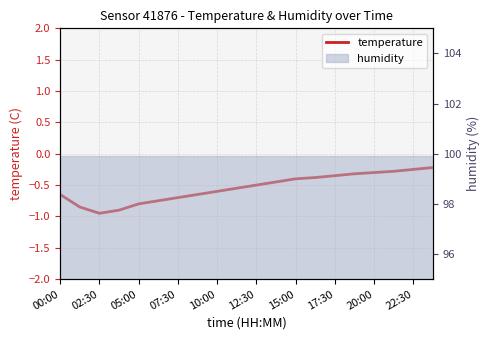

Reading left to right, what are all the values shown in this chart?

-0.7	-0.8	-0.9	-0.9	-0.8	-0.8	-0.7	-0.7	-0.6	-0.6	-0.5	-0.5	-0.4	-0.4	-0.3	-0.3	-0.3	-0.3	-0.2	-0.2